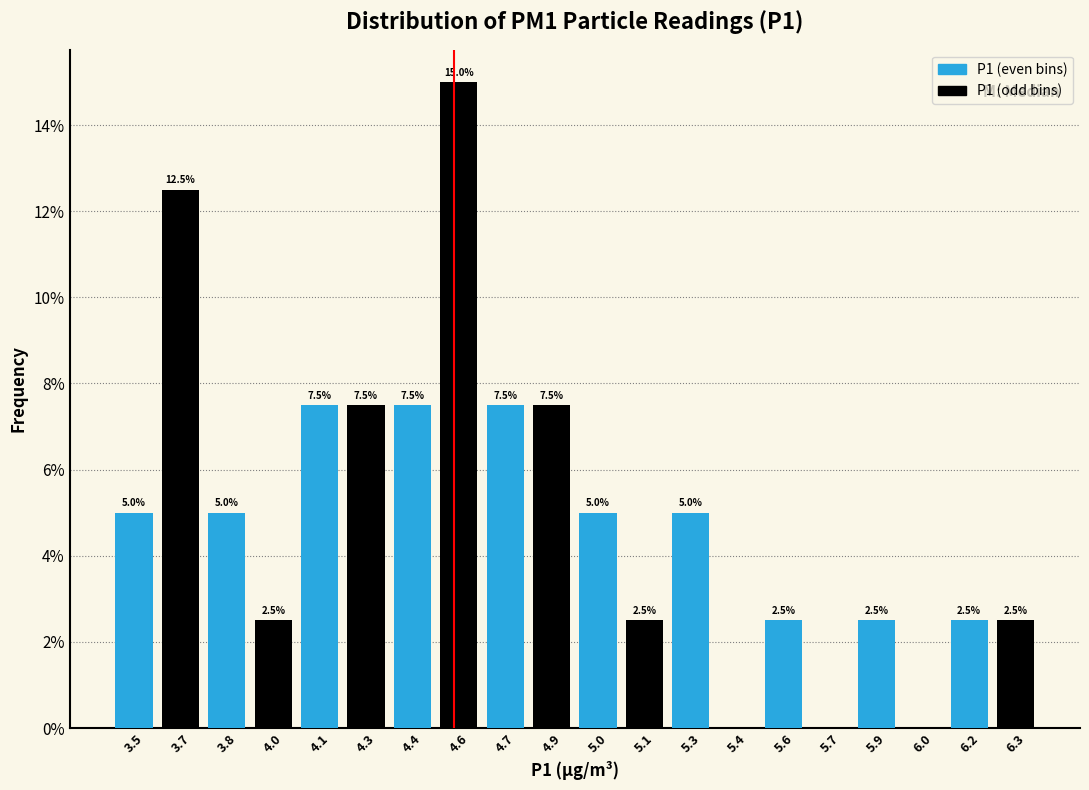

Reading left to right, what are all the values shown in this chart?

3.5=5.0	3.7=12.5	3.8=5.0	4.0=2.5	4.1=7.5	4.3=7.5	4.4=7.5	4.6=15.0	4.7=7.5	4.9=7.5	5.0=5.0	5.1=2.5	5.3=5.0	5.4=0.0	5.6=2.5	5.7=0.0	5.9=2.5	6.0=0.0	6.2=2.5	6.3=2.5